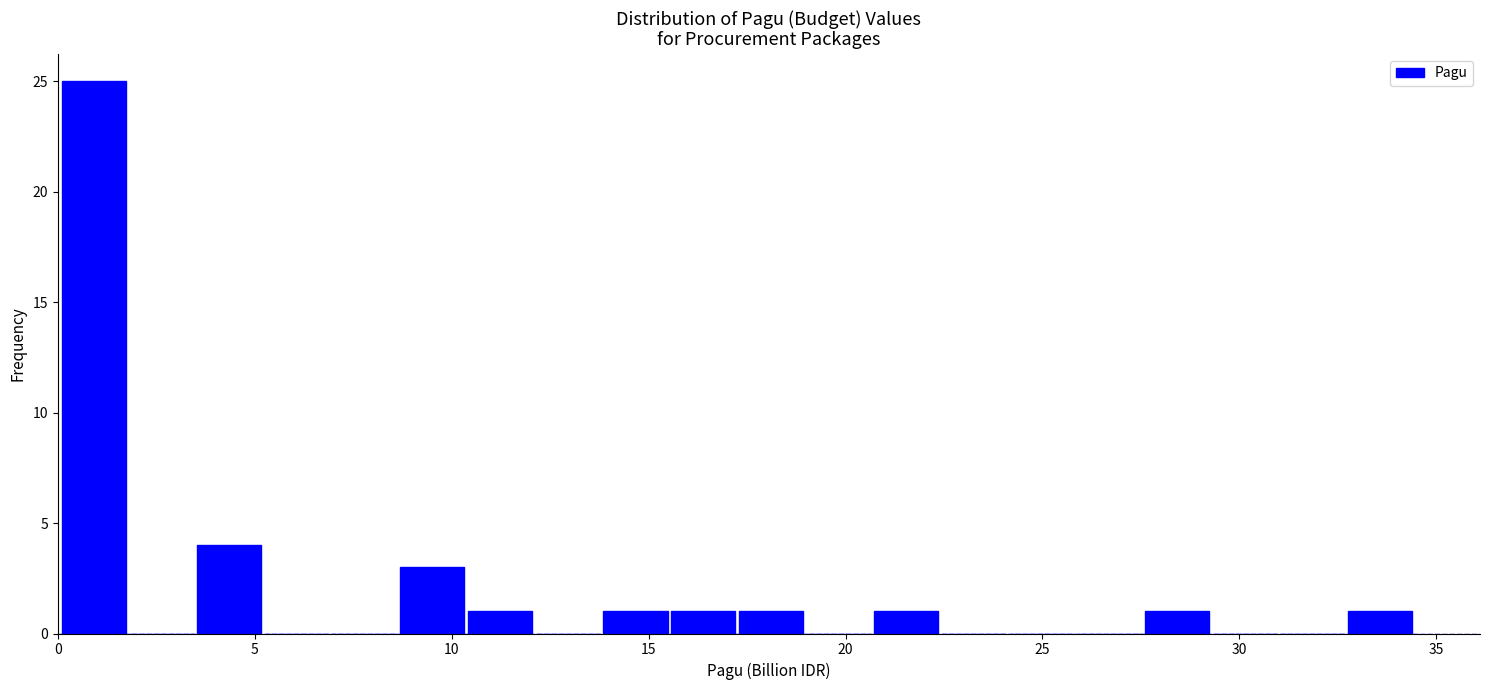

Read against the x-axis, roughly where is the centre of the tallest bar?

1.0